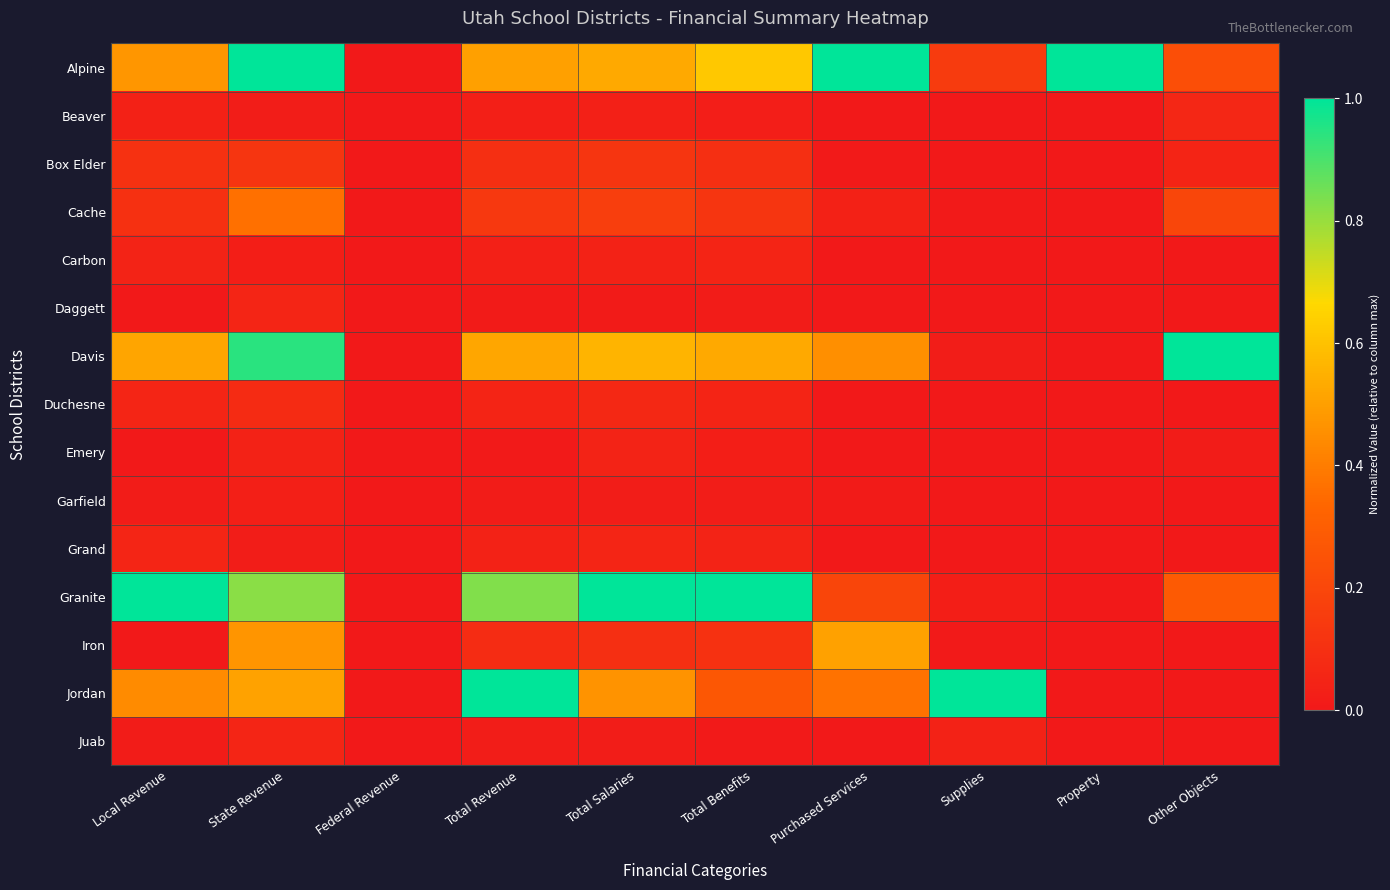

How many data points does each series have?

10